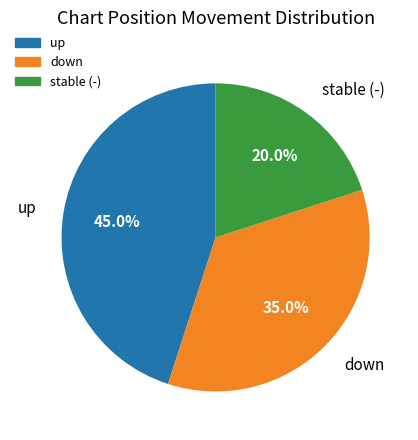

Is there any slice that represents more than half of the pie?

No